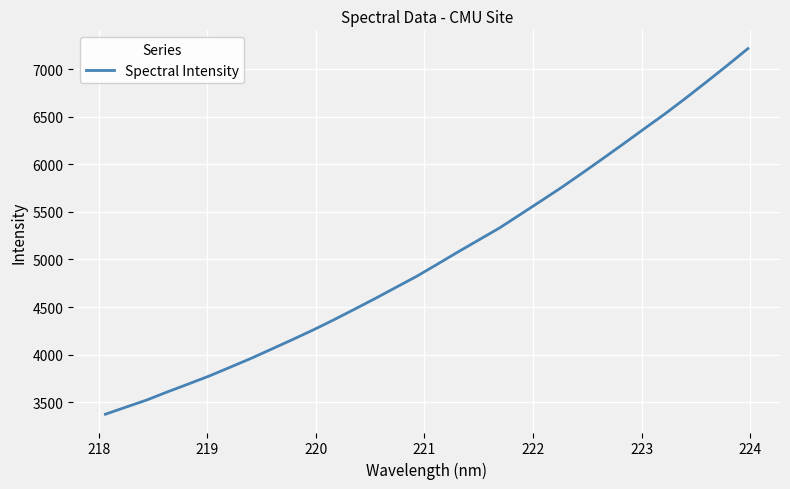

What is the smallest value displayed?

3373.3